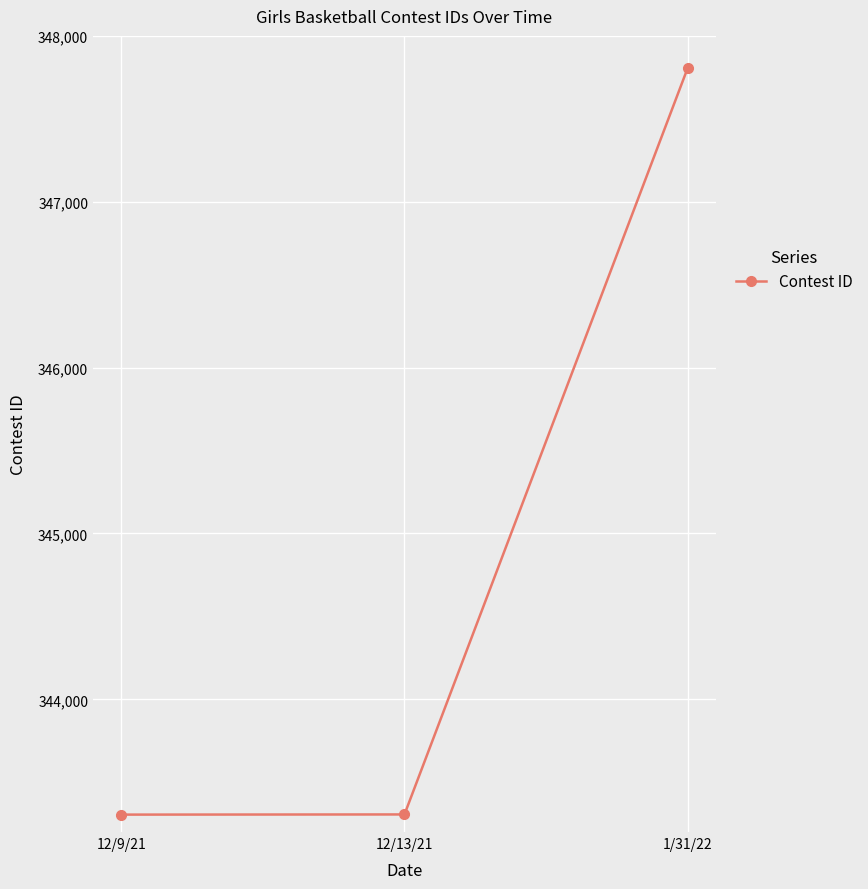

What is the difference between the second highest and minimum values?

1